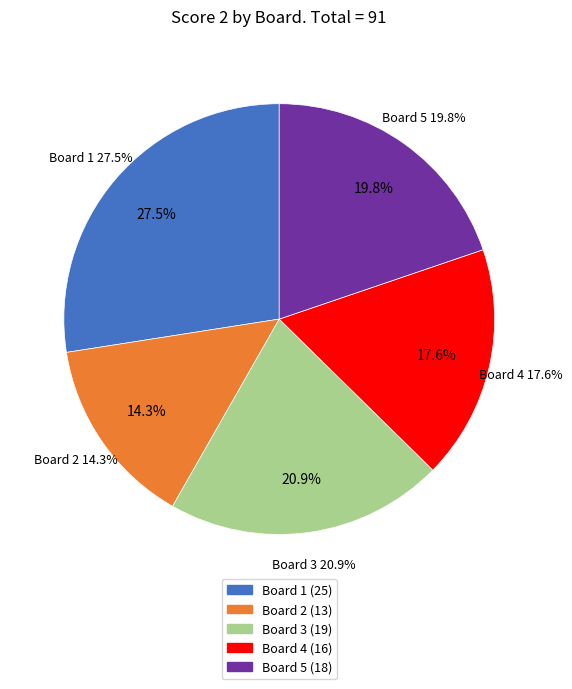

What percentage is the Board 4 slice, to the nearest percent?

18%